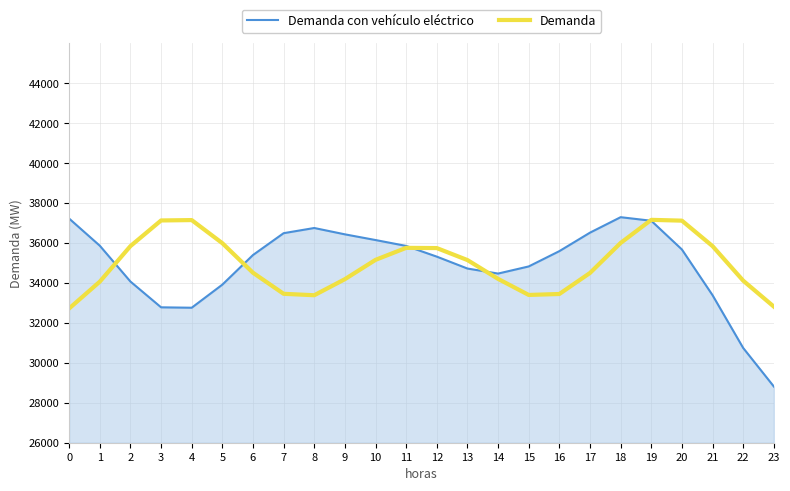

Rank the series at 14 from highest to lowest value.

Demanda con vehículo eléctrico, Demanda